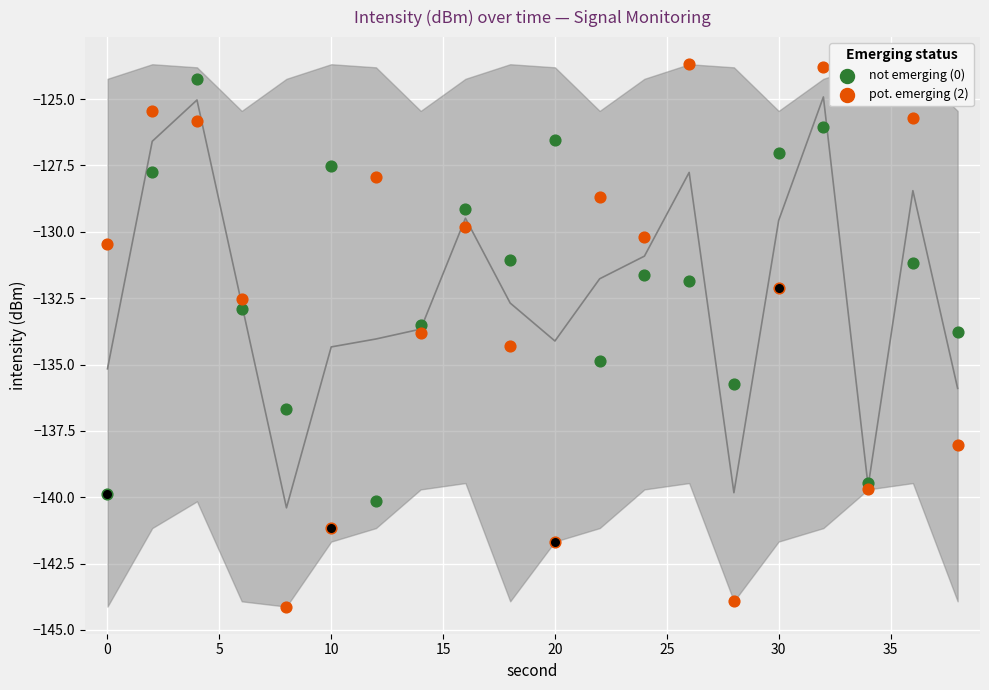

Which series has the widest spread of Y values?

pot. emerging (2)